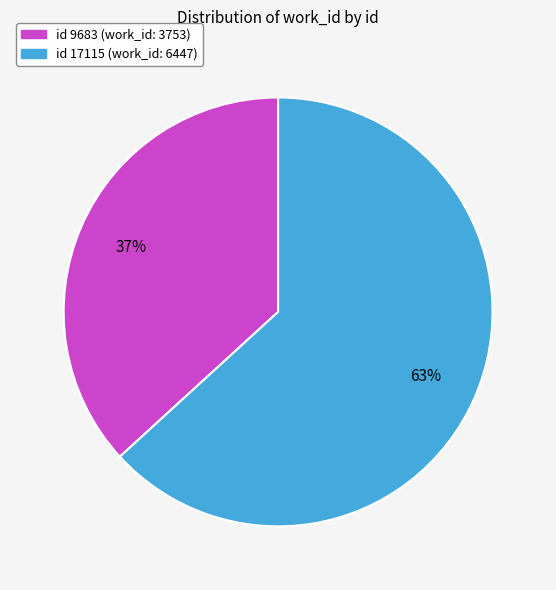

To the nearest percent, what is the average slice percentage?

50%